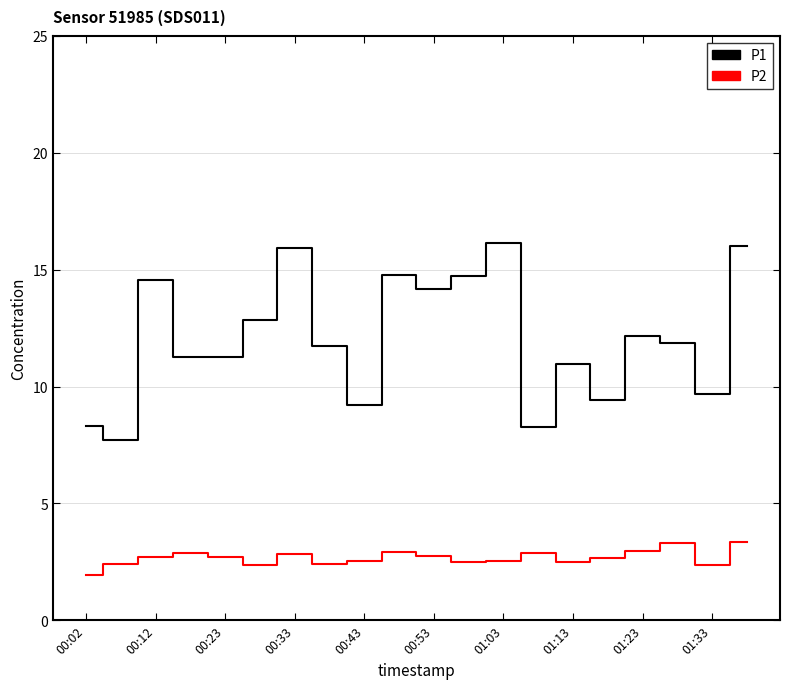

True or false: P1 and P2 intersect in this chart.

False